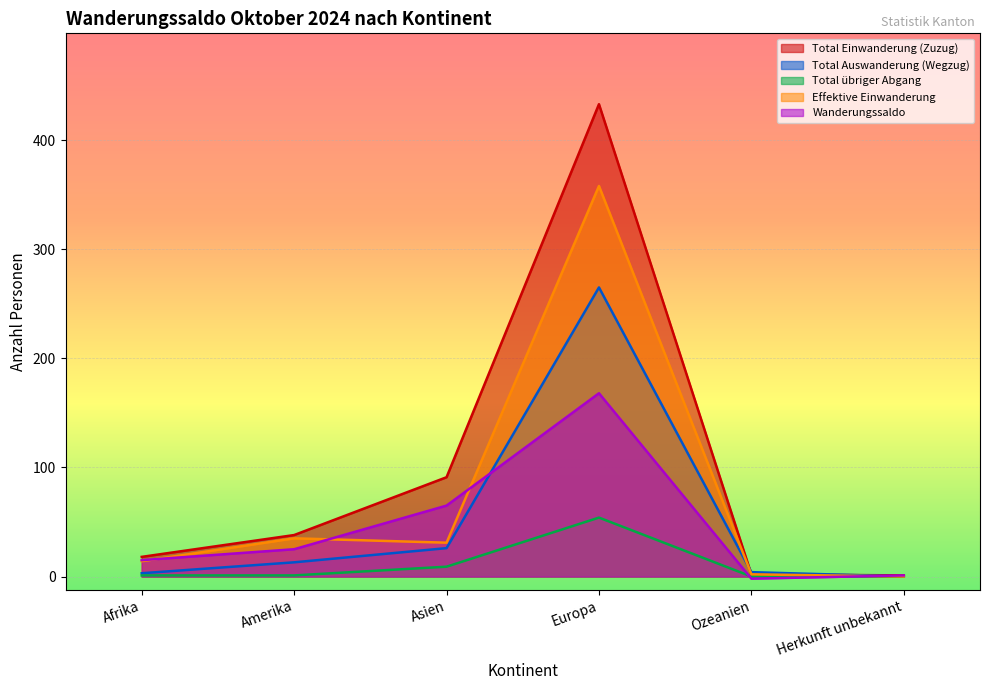

At which category is the sum across all series the highest?

Europa